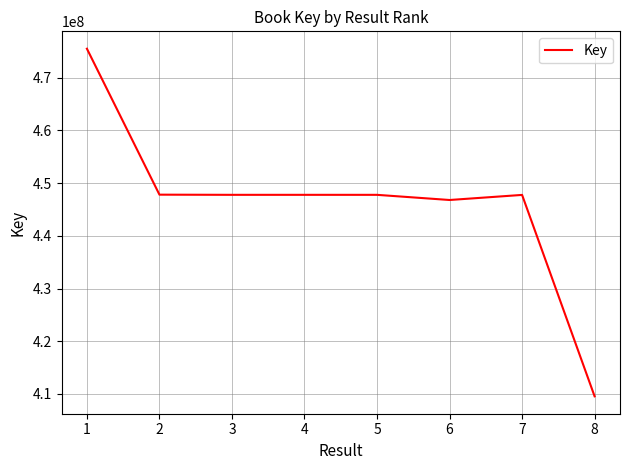

What is the greatest value displayed?

475496501